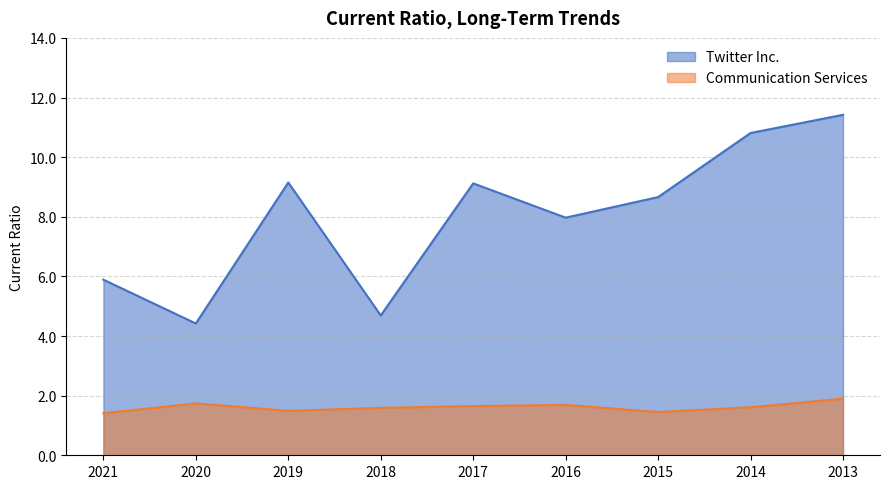

List the labels in order of Twitter Inc. value, largest first.

2013, 2014, 2019, 2017, 2015, 2016, 2021, 2018, 2020